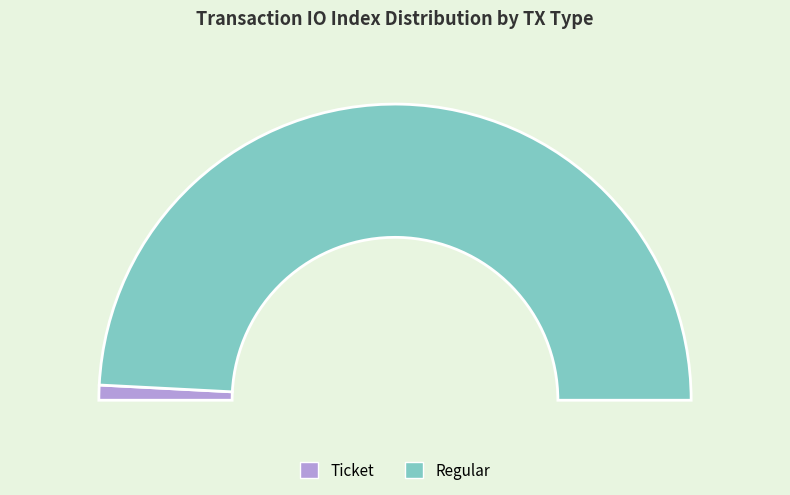

How many slices are in this pie chart?

2